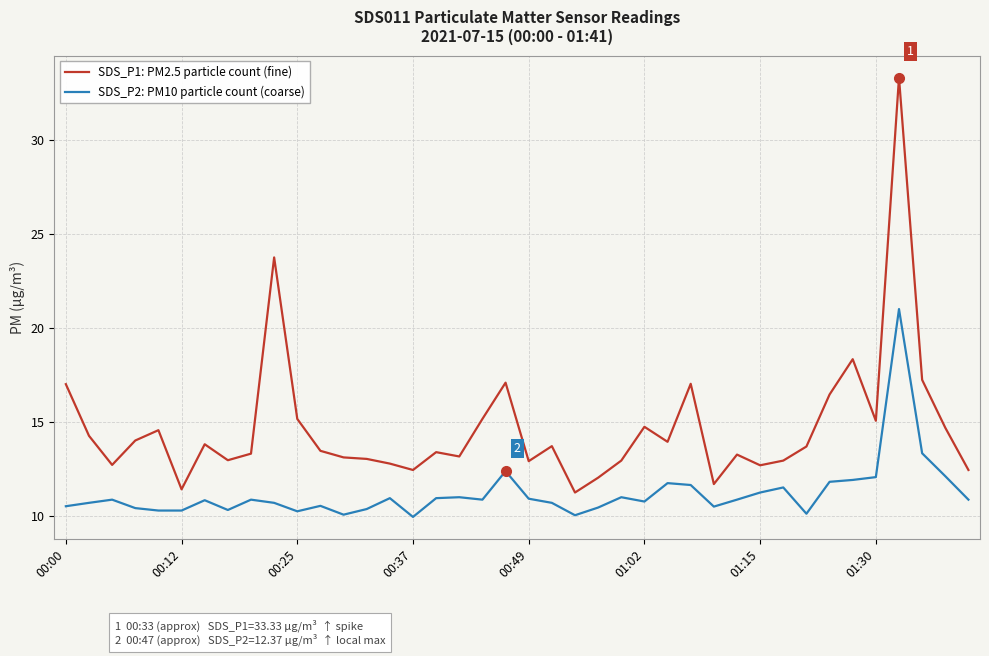

Which series has the largest total across all categories?

SDS_P1: PM2.5 particle count (fine)